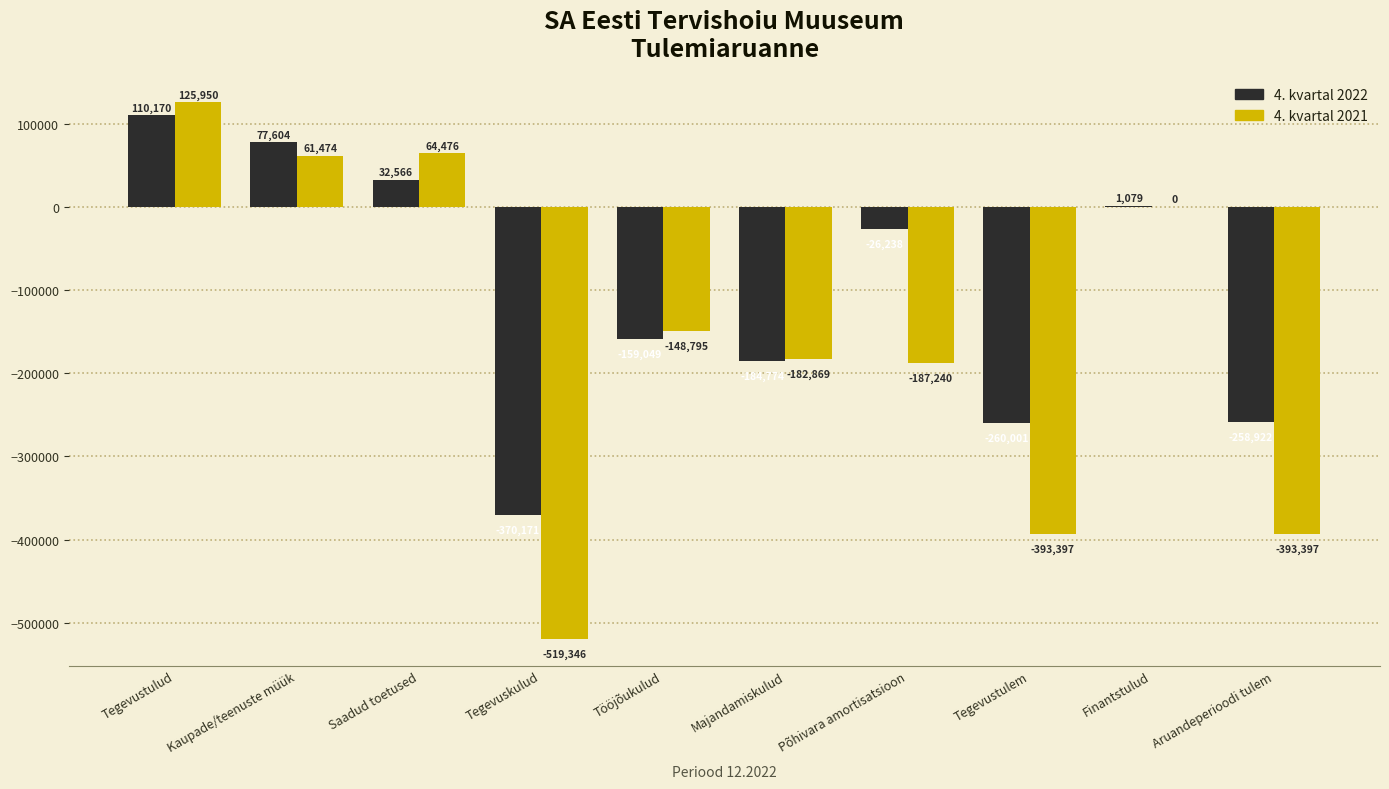

Where is 4. kvartal 2022 nearest to the value -130000?

Tööjõukulud